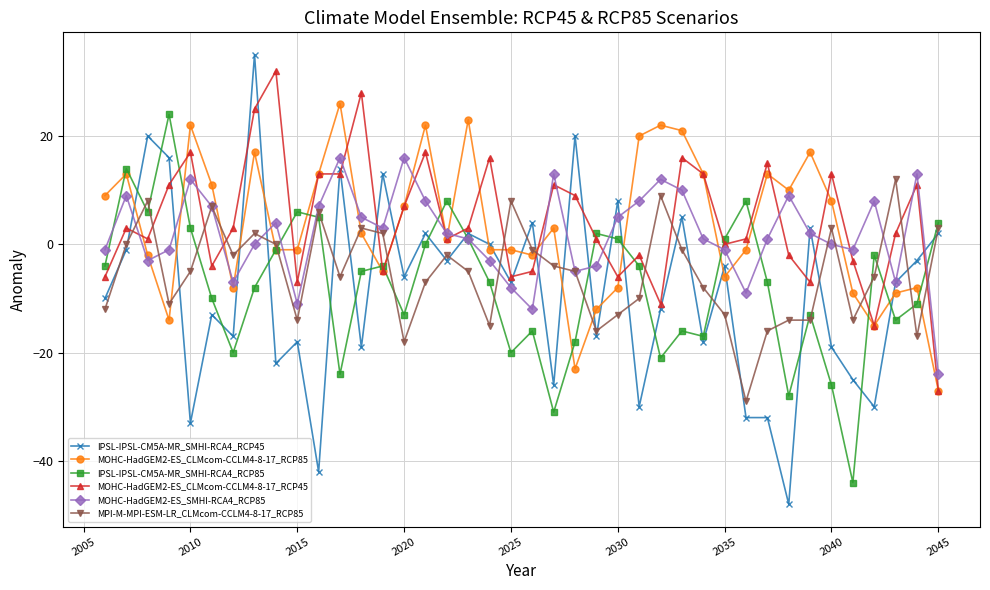

What is the maximum value shown in the chart?

35